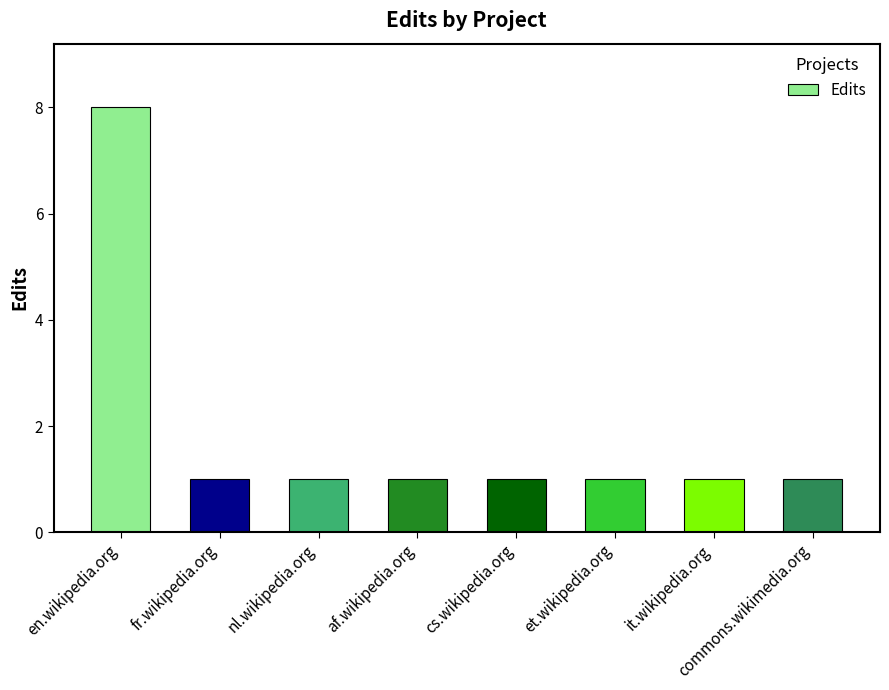

Approximately how many times larger is the value at fr.wikipedia.org compared to cs.wikipedia.org?

1.0